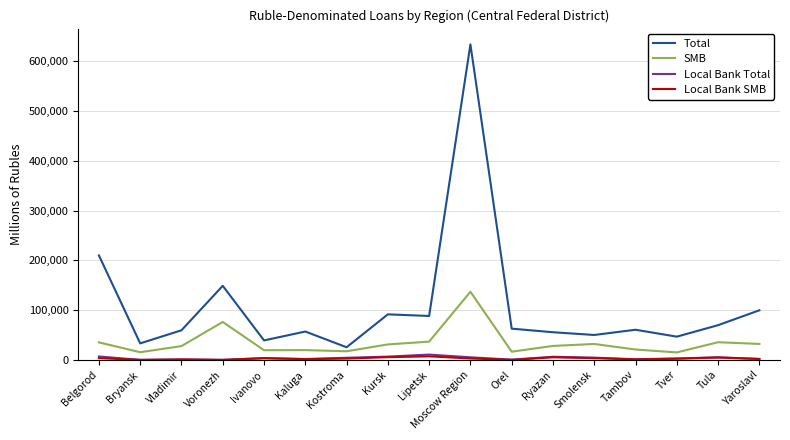

At which category does Total reach its first local peak?

Voronezh